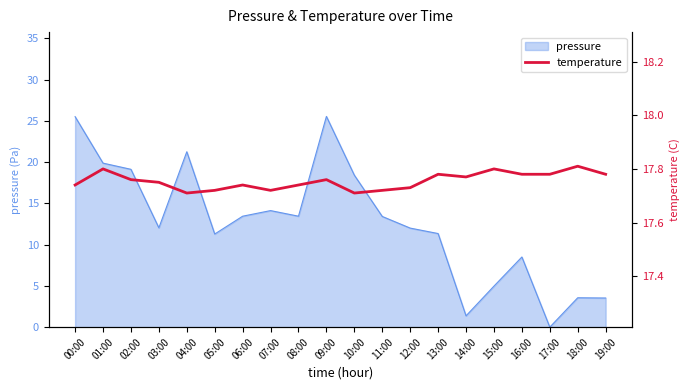

Is it true that pressure equals 5.0 at 15:00?

True